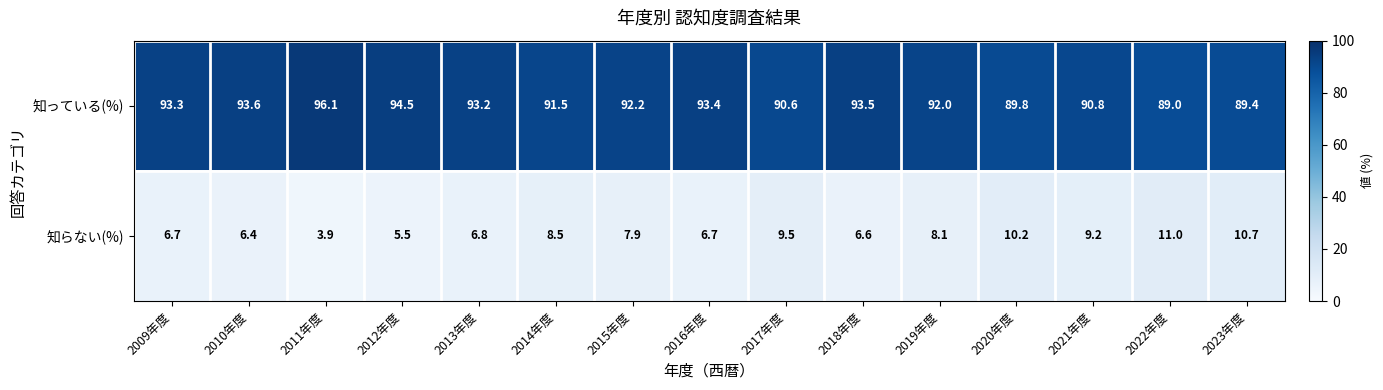

What is the spread (max minus min) of values at 2012年度?

89.0